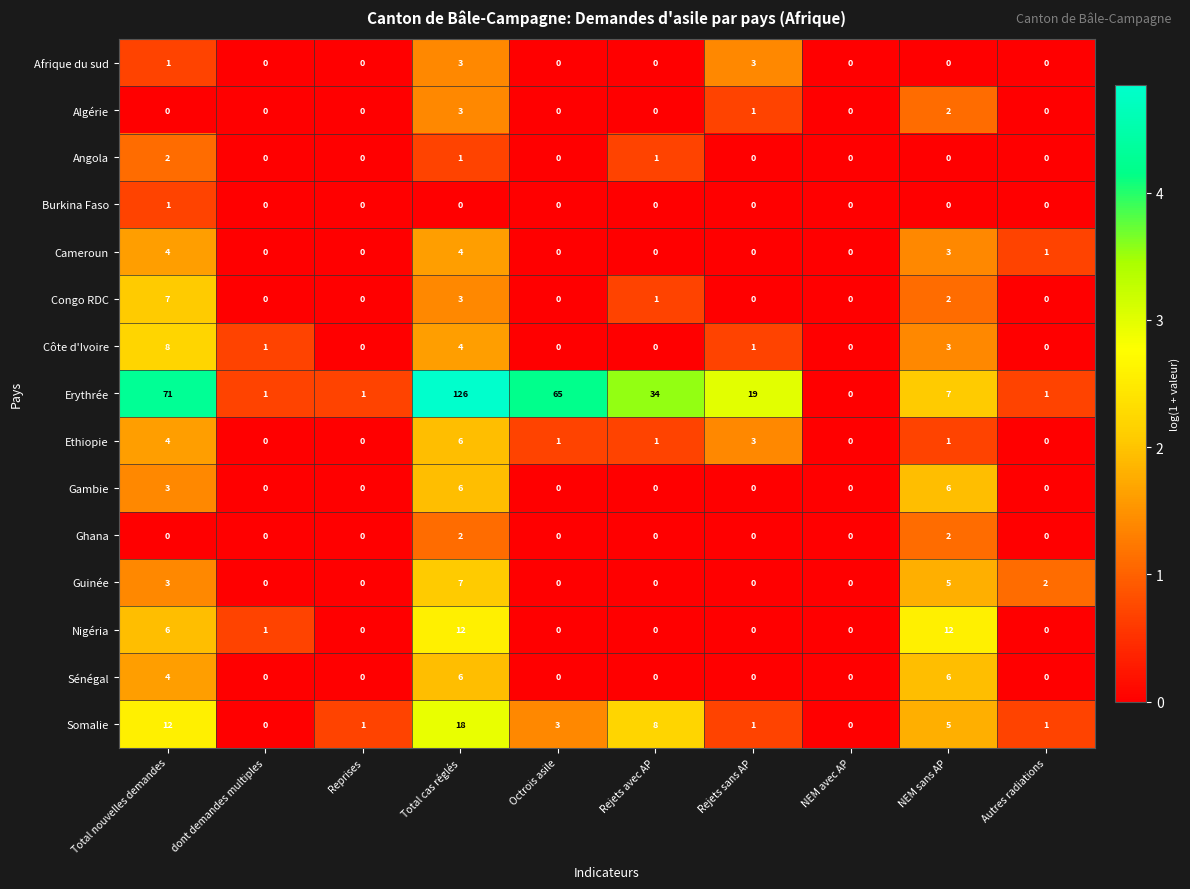

Which series has the largest range (max minus min)?

Erythrée